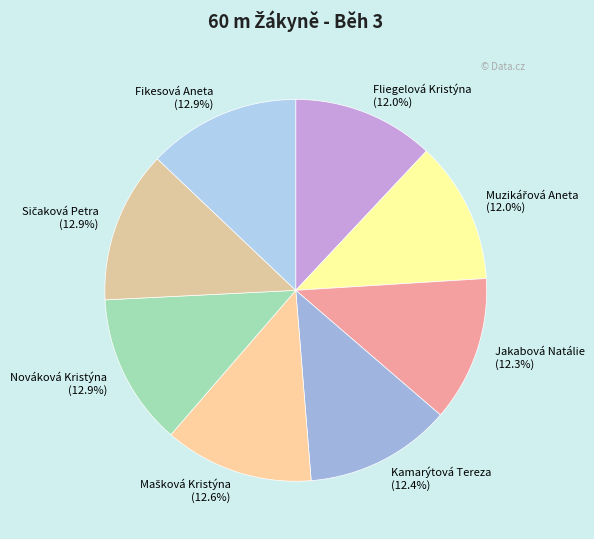

What is the ratio of the value at Fliegelová Kristýna to the value at Fikesová Aneta?

0.9